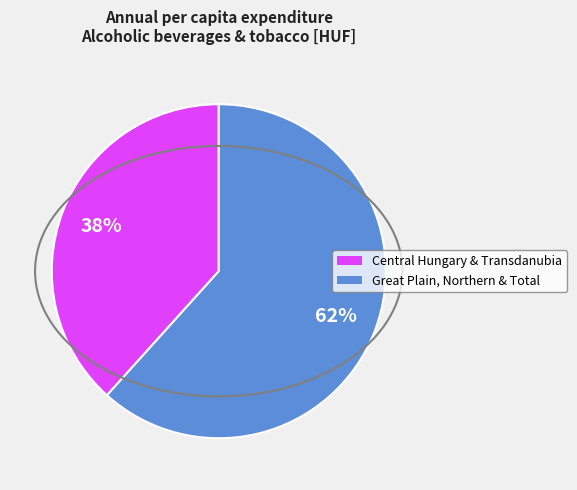

How many segments does this pie chart have?

2